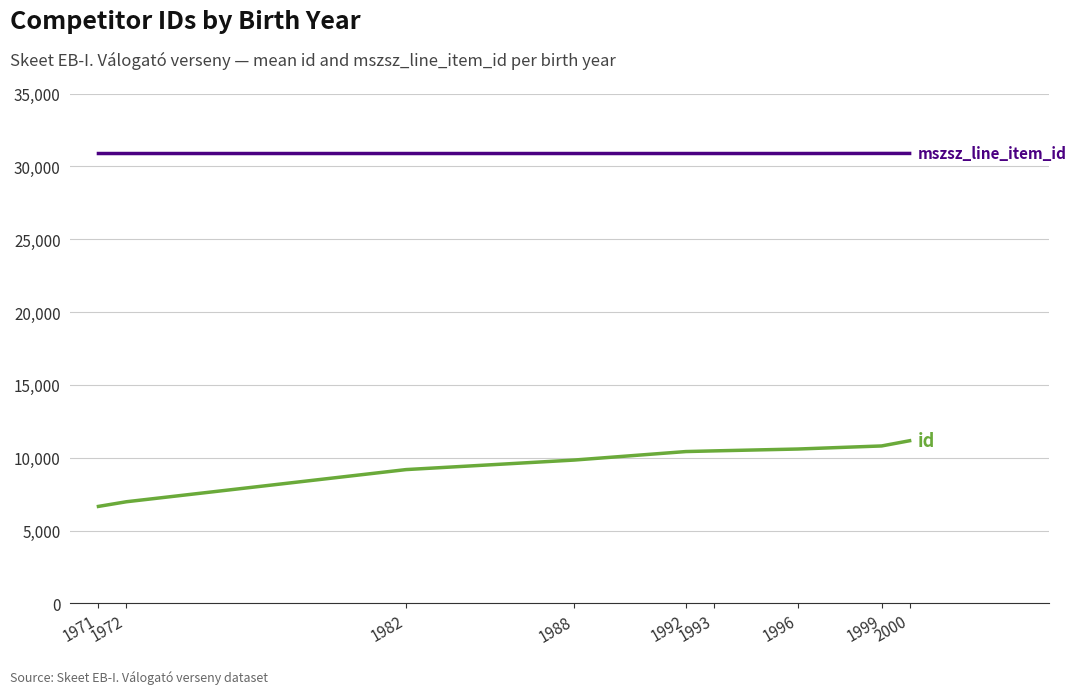

What is the total value across all series at 1982?

40068.0